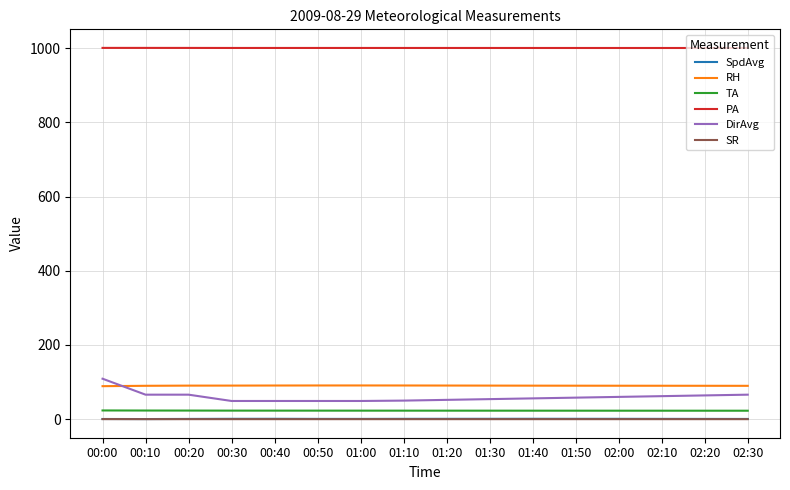

True or false: PA and TA intersect in this chart.

False